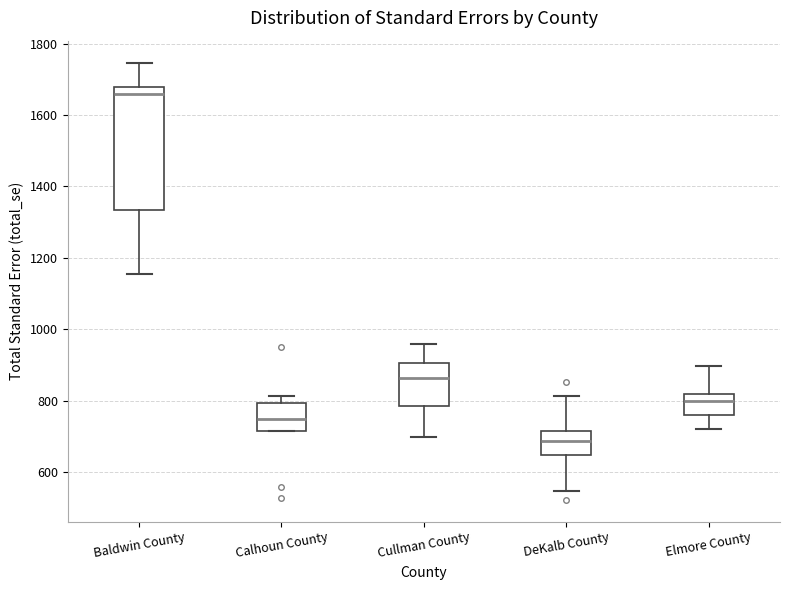

Reading left to right, transcribe this box plot: for each box, give where its median line is, the range the box spans, and where its two whiskers end, as read against the y-axis. The values are not printed on the chart, so give them approximately, as read against the axis.

Baldwin County: median 1660, box 1340 to 1680, whiskers 1160 to 1740
Calhoun County: median 740, box 720 to 800, whiskers 720 to 820
Cullman County: median 860, box 780 to 900, whiskers 700 to 960
DeKalb County: median 680, box 640 to 720, whiskers 540 to 820
Elmore County: median 800, box 760 to 820, whiskers 720 to 900